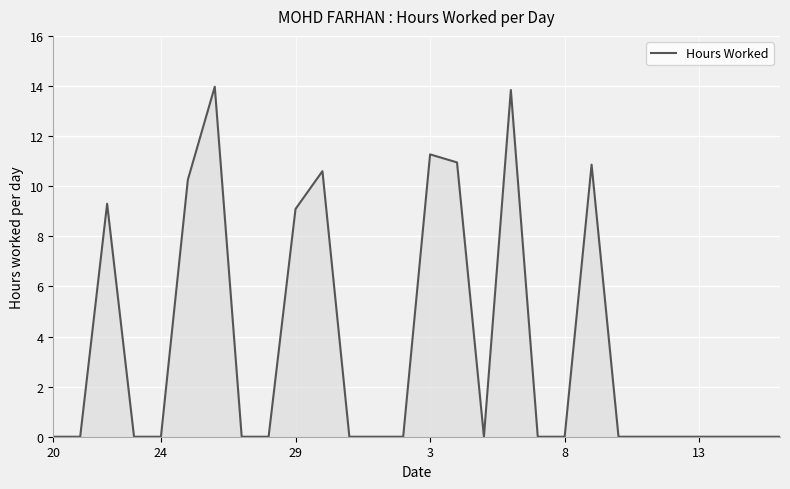

What is the difference between the maximum and minimum values?

14.0